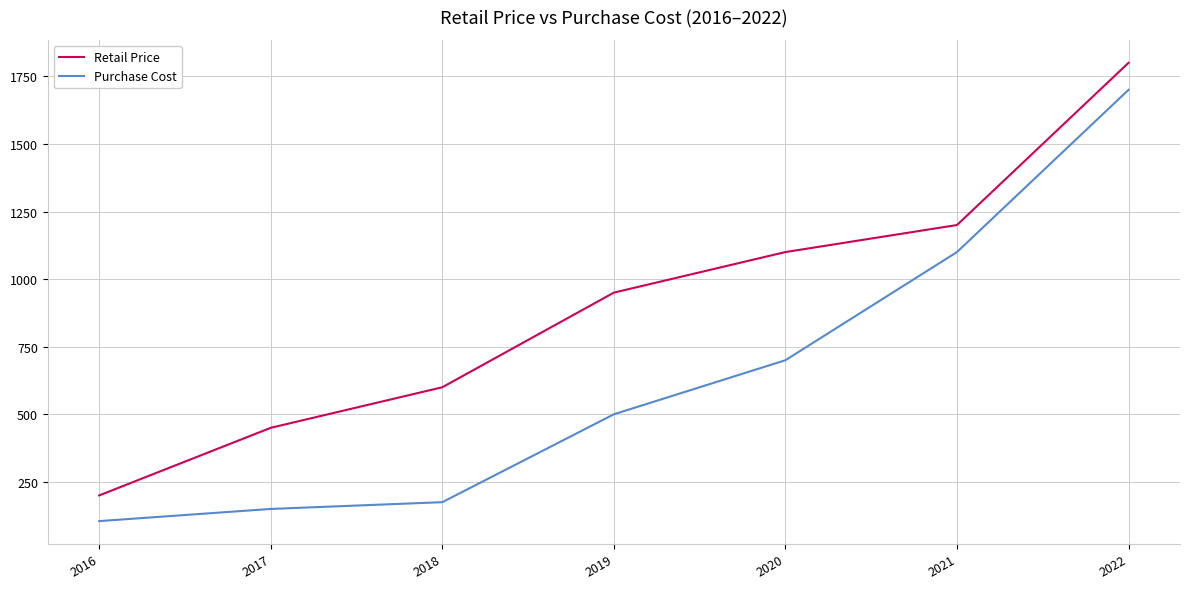

The value of Purchase Cost at 2017 is 150. True or false?

True